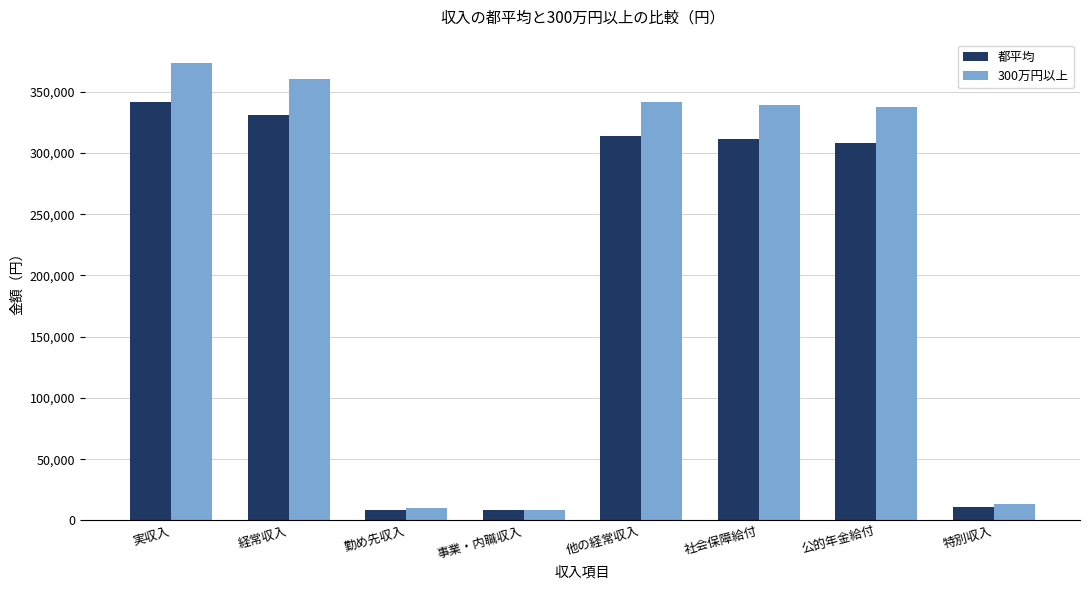

Which category has the highest value in the 300万円以上 series?

実収入